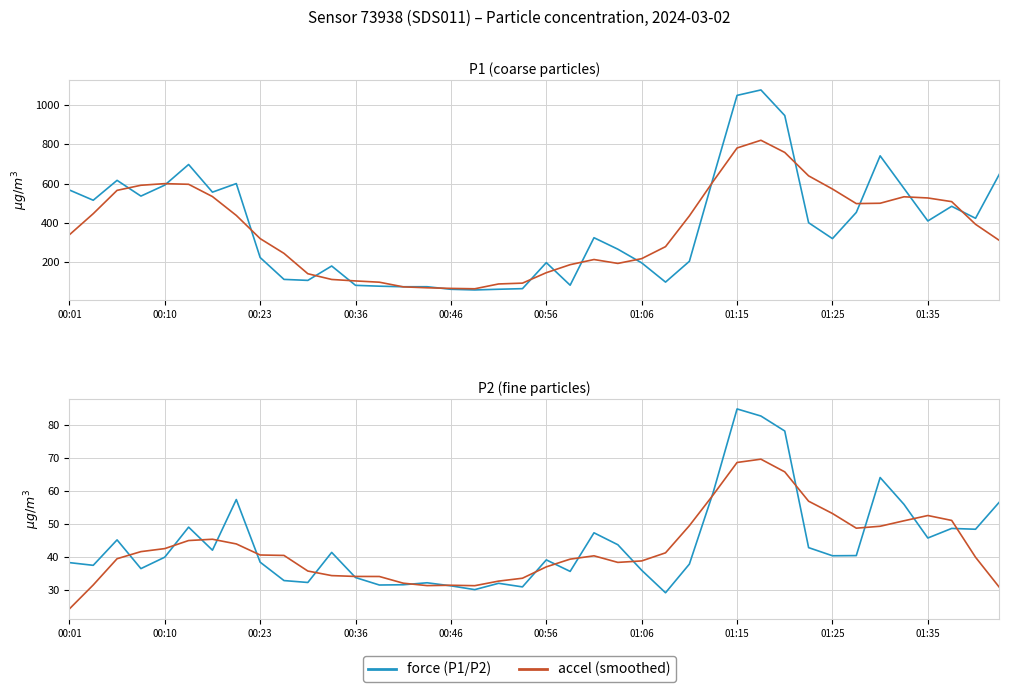

What is the average value of the P2 series?

44.0